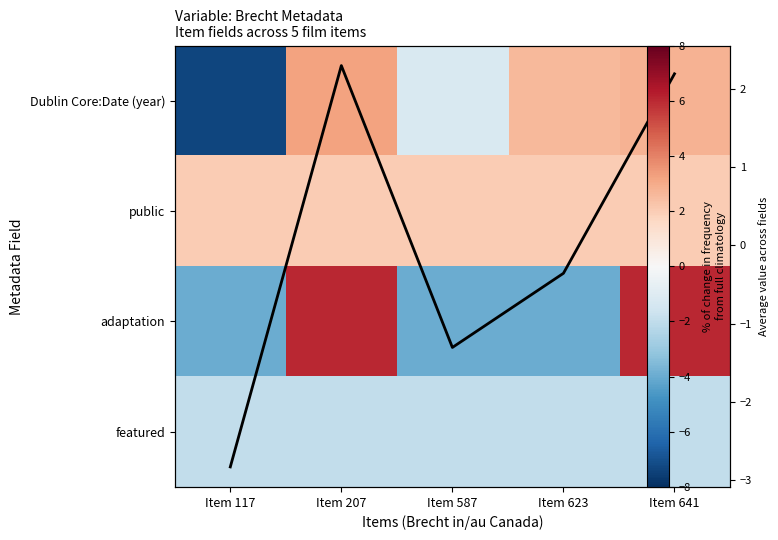

Which series has the largest range (max minus min)?

Dublin Core:Date (year)